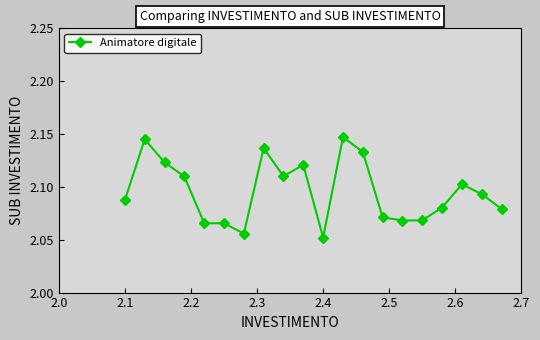

Count the values in the range 2 to 3.

20